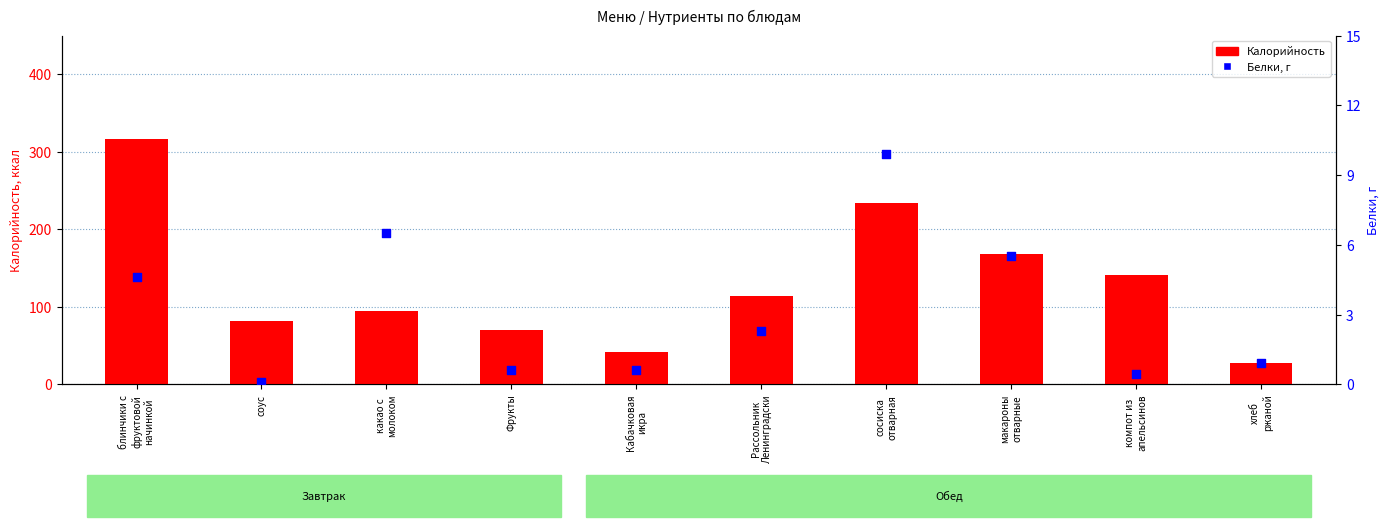

Which series contains the highest Y value?

Калорийность